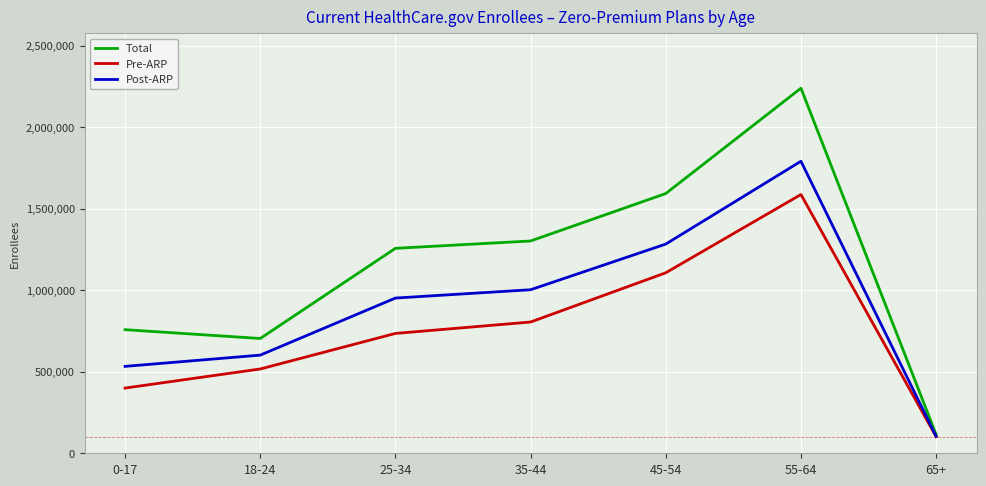

What is the minimum value for Total?

115000